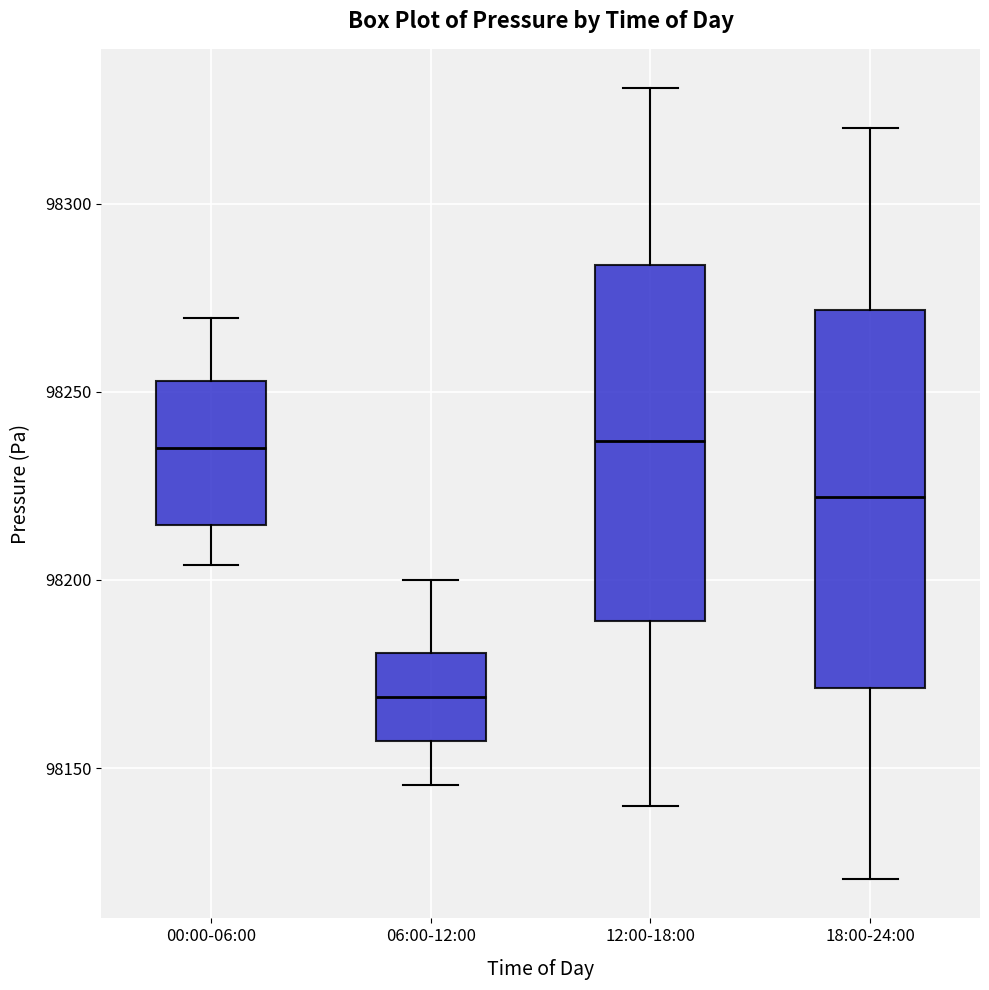

Reading left to right, read every box against the y-axis: the position of its median line, the range the box covers, and the ends of its whiskers. The values are not printed on the chart, so give them approximately, as read against the axis.

00:00-06:00: median 98235, box 98215 to 98255, whiskers 98205 to 98270
06:00-12:00: median 98170, box 98155 to 98180, whiskers 98145 to 98200
12:00-18:00: median 98235, box 98190 to 98285, whiskers 98140 to 98330
18:00-24:00: median 98220, box 98170 to 98270, whiskers 98120 to 98320